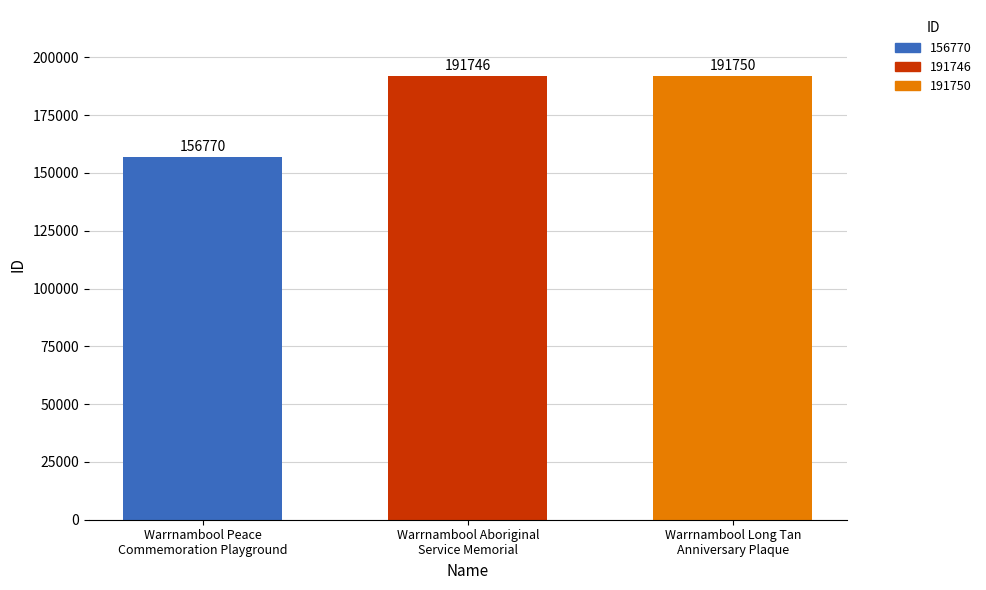

What is the greatest value displayed?

191750